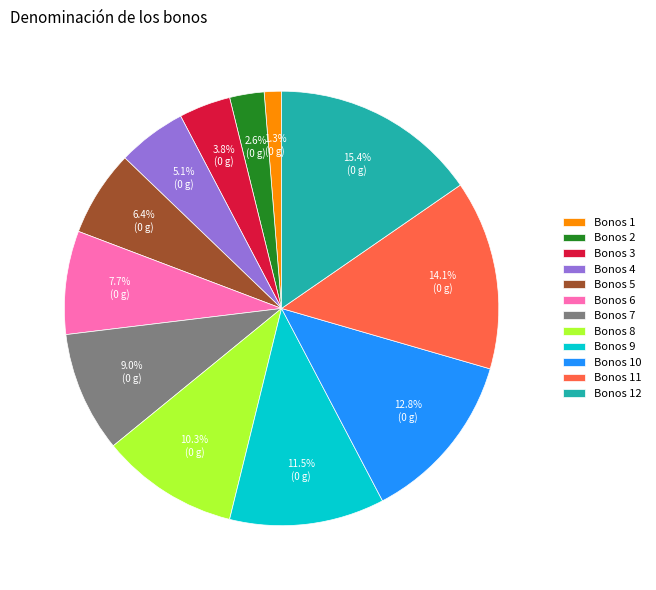

True or false: Bonos 5 accounts for 6% of the total.

True